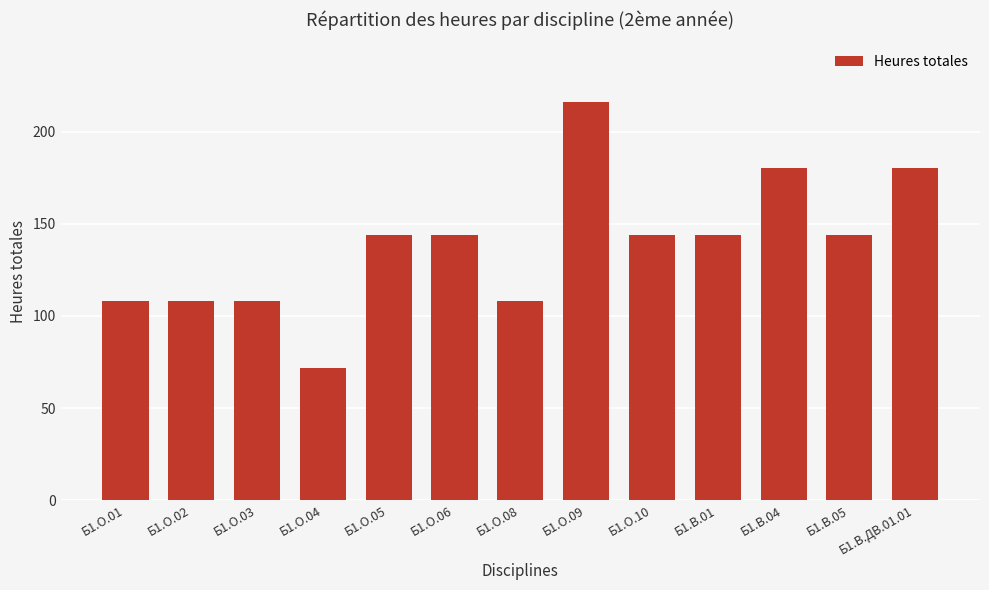

The chart shows a value of 227 at Б1.В.05. True or false?

False